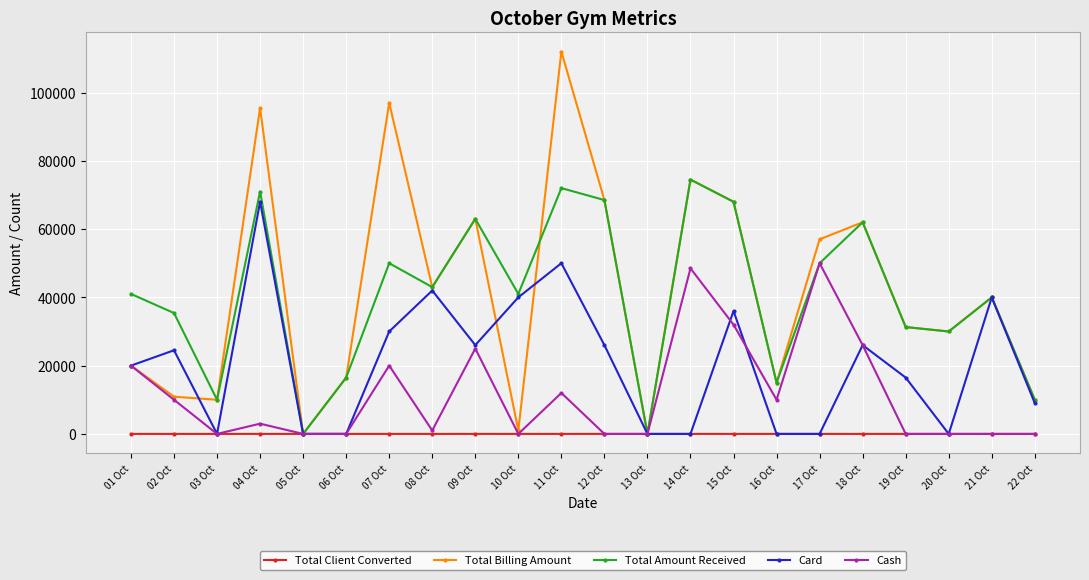

How many values in the Total Amount Received series are below 41000?

10